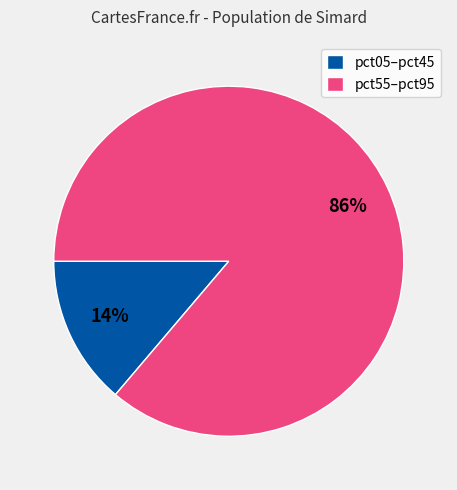

Is it true that pct05–pct45 is 14% of the pie?

True